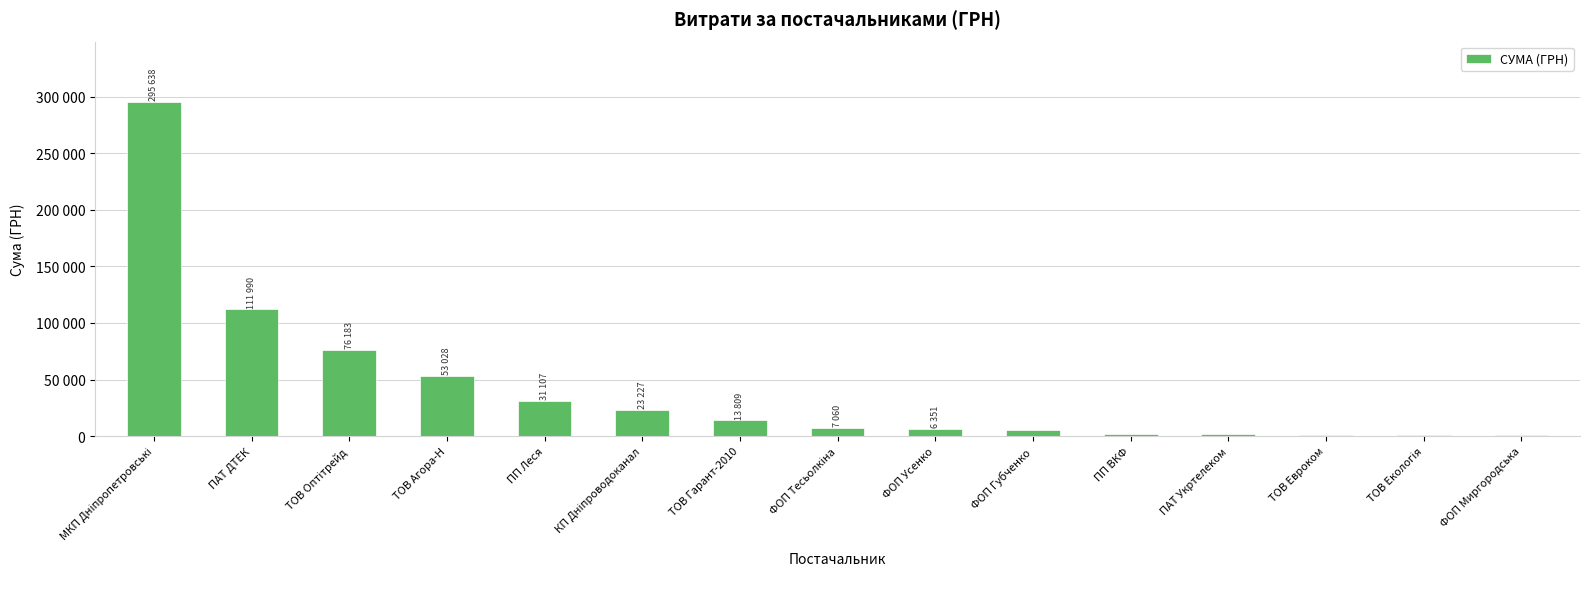

Are the bars horizontal?

No